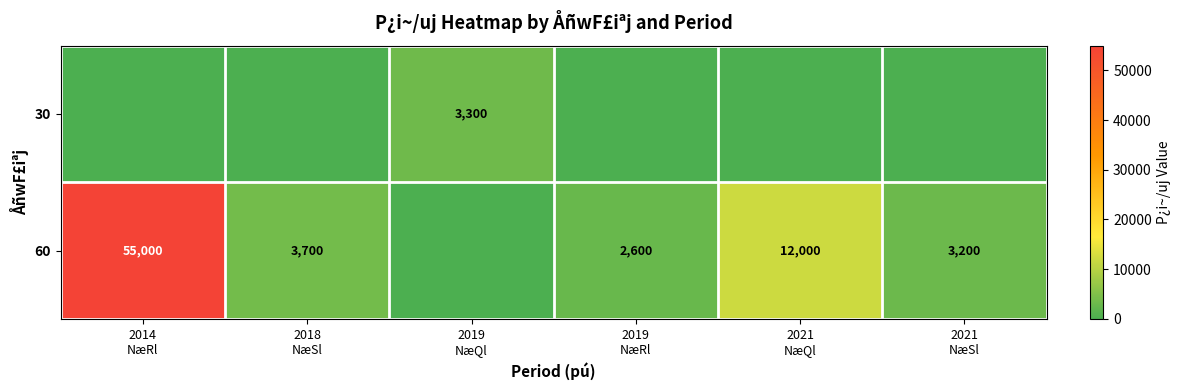

What value does the 60 series have at 2021 NæSl?

3200